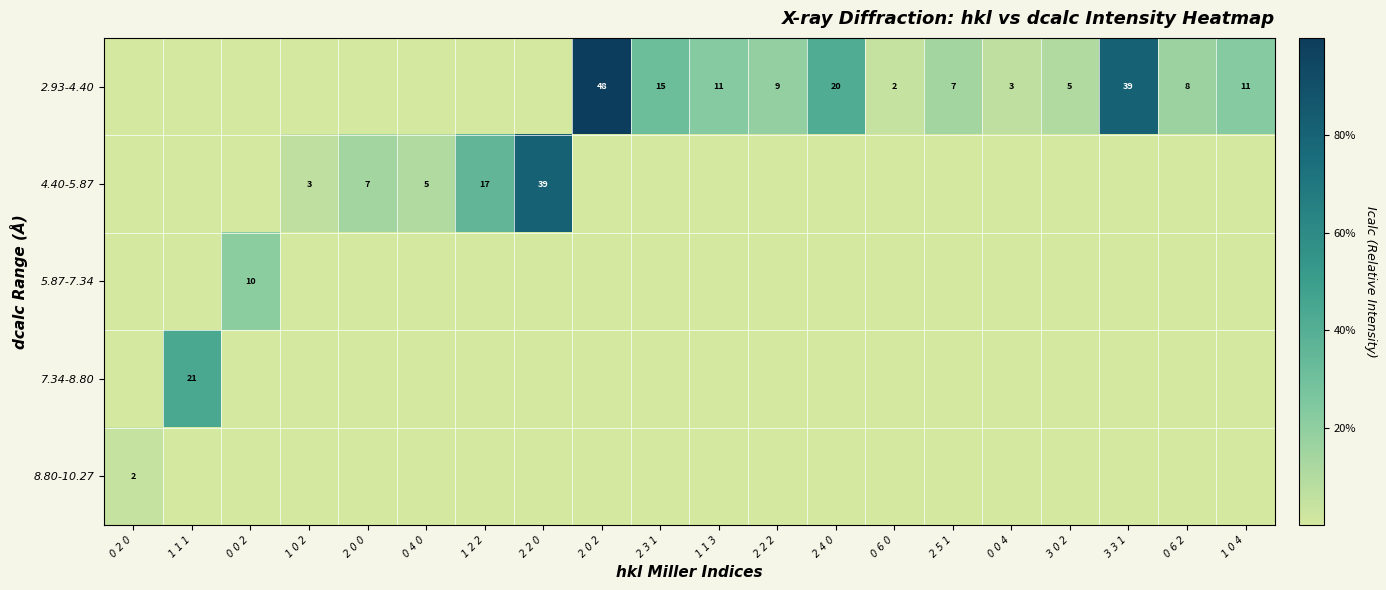

Is it true that 4.40-5.87 equals 3 at 0 4 0?

False